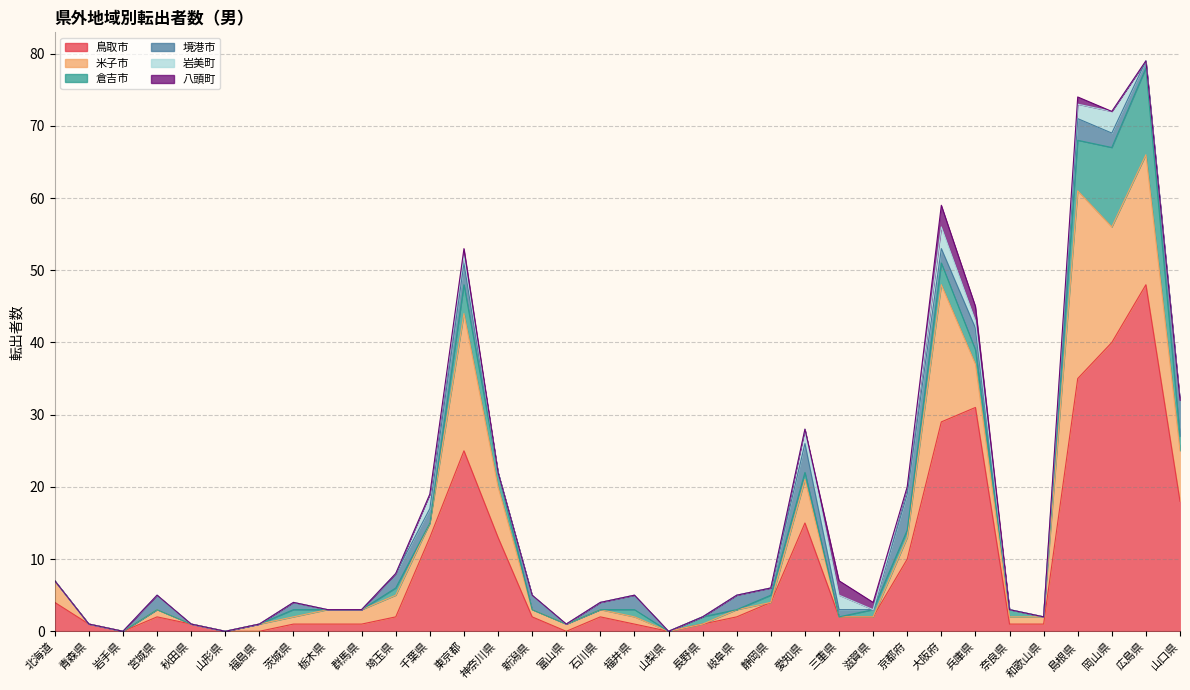

Rank the categories by 岩美町 value from highest to lowest.

大阪府, 岡山県, 千葉県, 愛知県, 三重県, 島根県, 東京都, 京都府, 兵庫県, 北海道, 青森県, 岩手県, 宮城県, 秋田県, 山形県, 福島県, 茨城県, 栃木県, 群馬県, 埼玉県, 神奈川県, 新潟県, 富山県, 石川県, 福井県, 山梨県, 長野県, 岐阜県, 静岡県, 滋賀県, 奈良県, 和歌山県, 広島県, 山口県